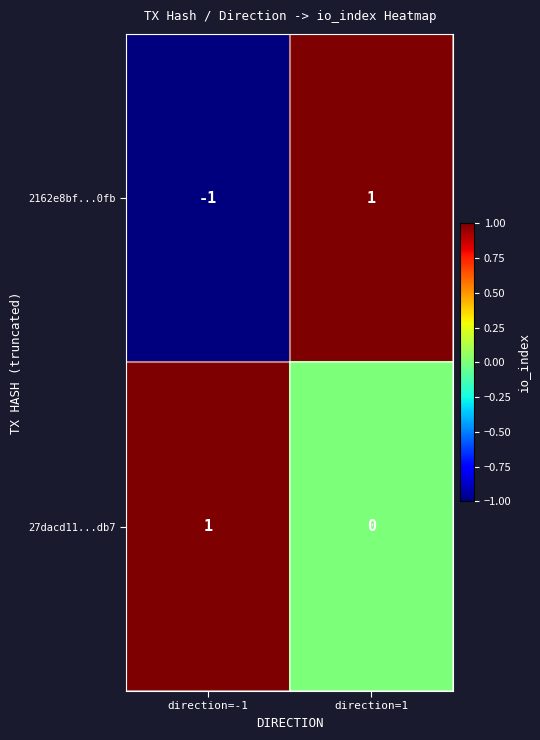

How many data points in 2162e8bf...0fb are less than 1?

1